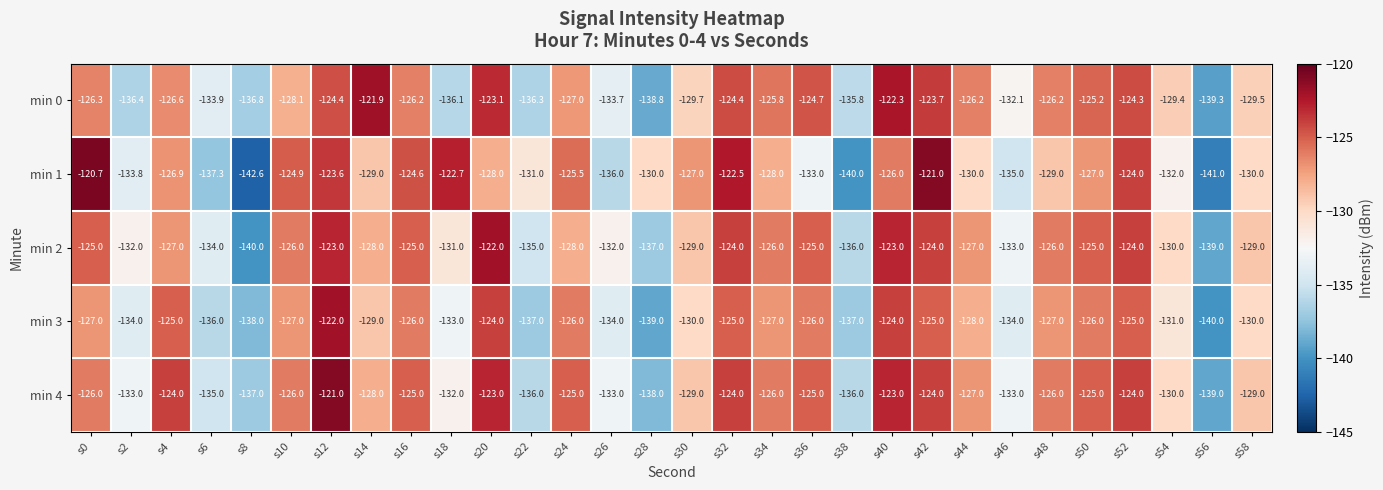

What is the difference between the maximum and second lowest values in the min 0 series?

16.9